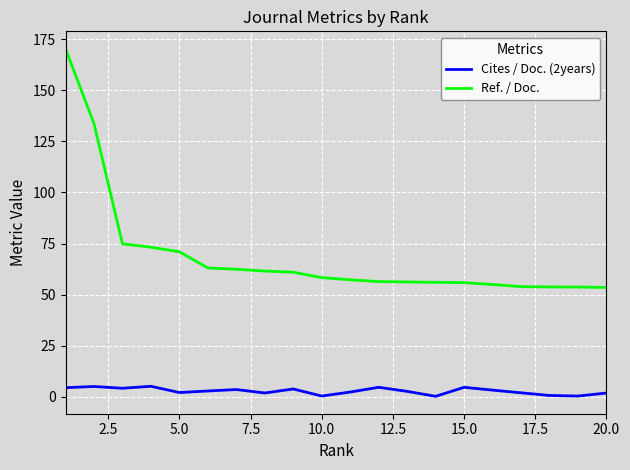

What is the maximum value shown in the chart?

170.4